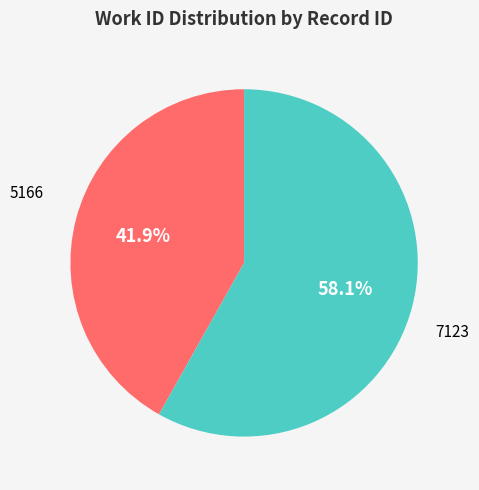

Does any single category account for the majority?

Yes